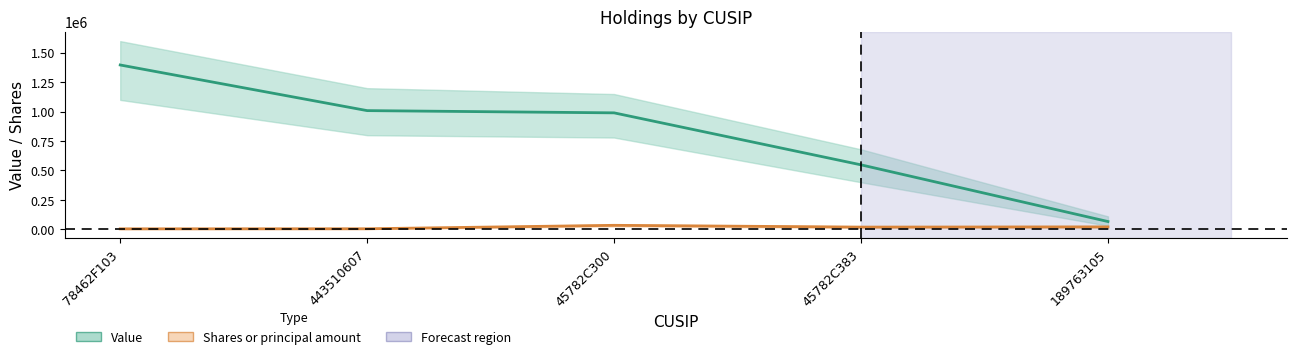

How many interior local valleys does the Shares or principal amount series have?

1